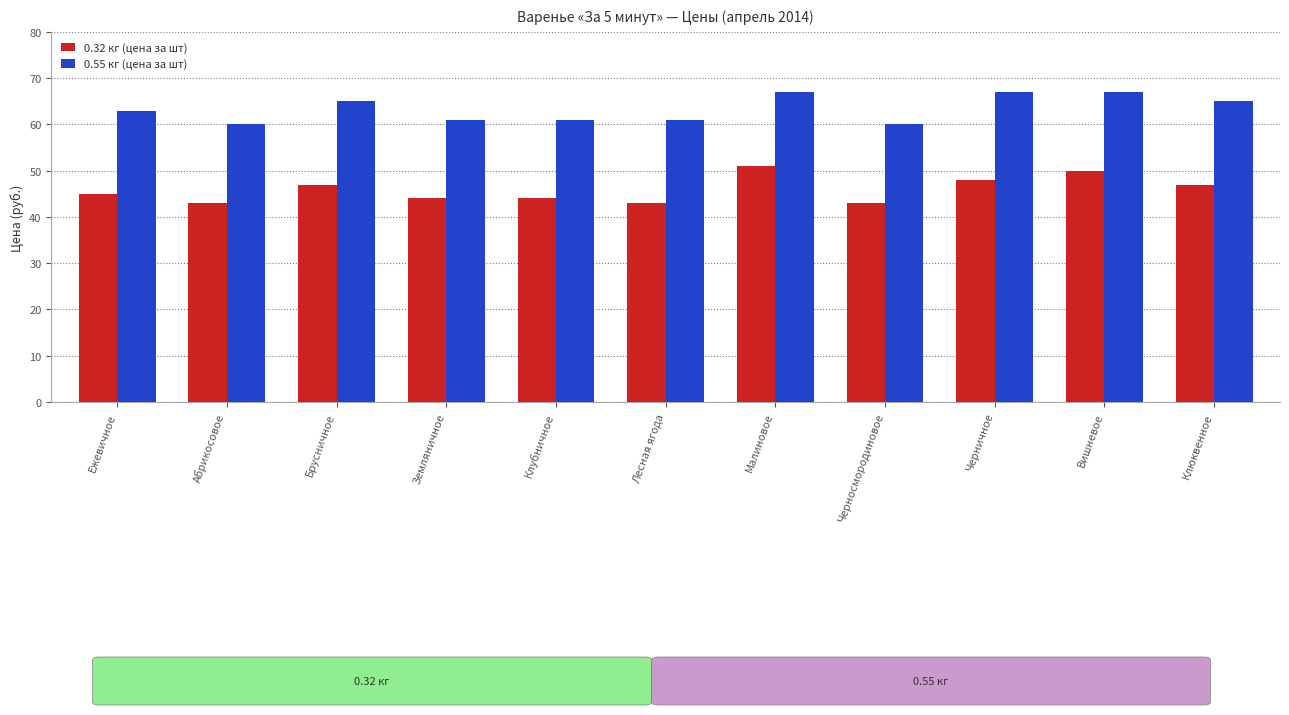

Reading left to right, what are all the values shown in this chart?

0.32 кг (цена за шт): 45	43	47	44	44	43	51	43	48	50	47
0.55 кг (цена за шт): 63	60	65	61	61	61	67	60	67	67	65